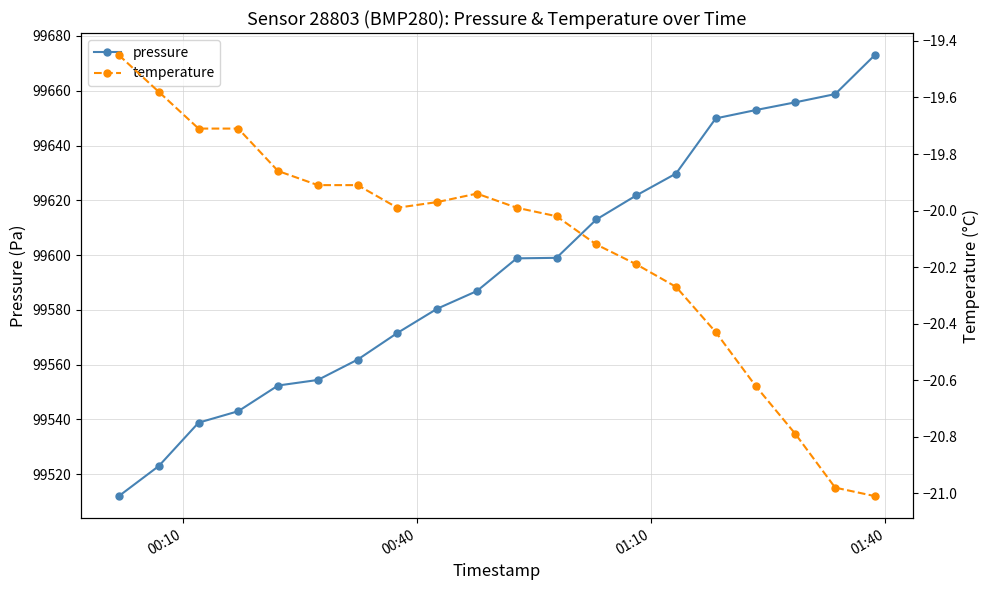

What is the lowest value of the pressure series?

99512.0